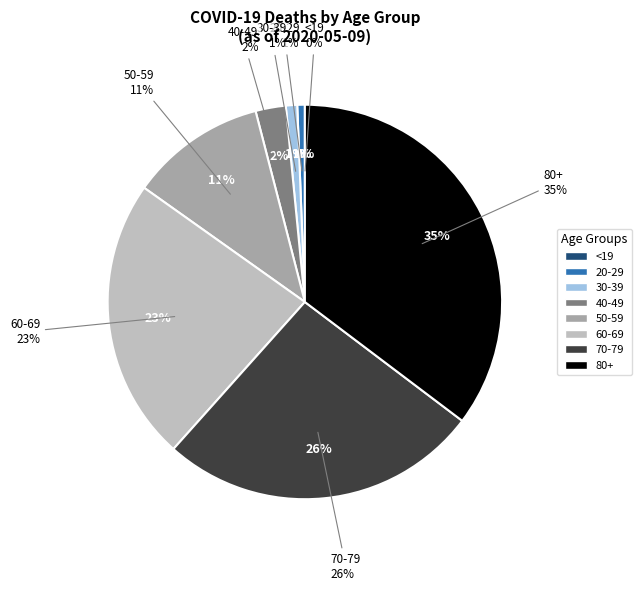

Which slice is the smallest?

<19